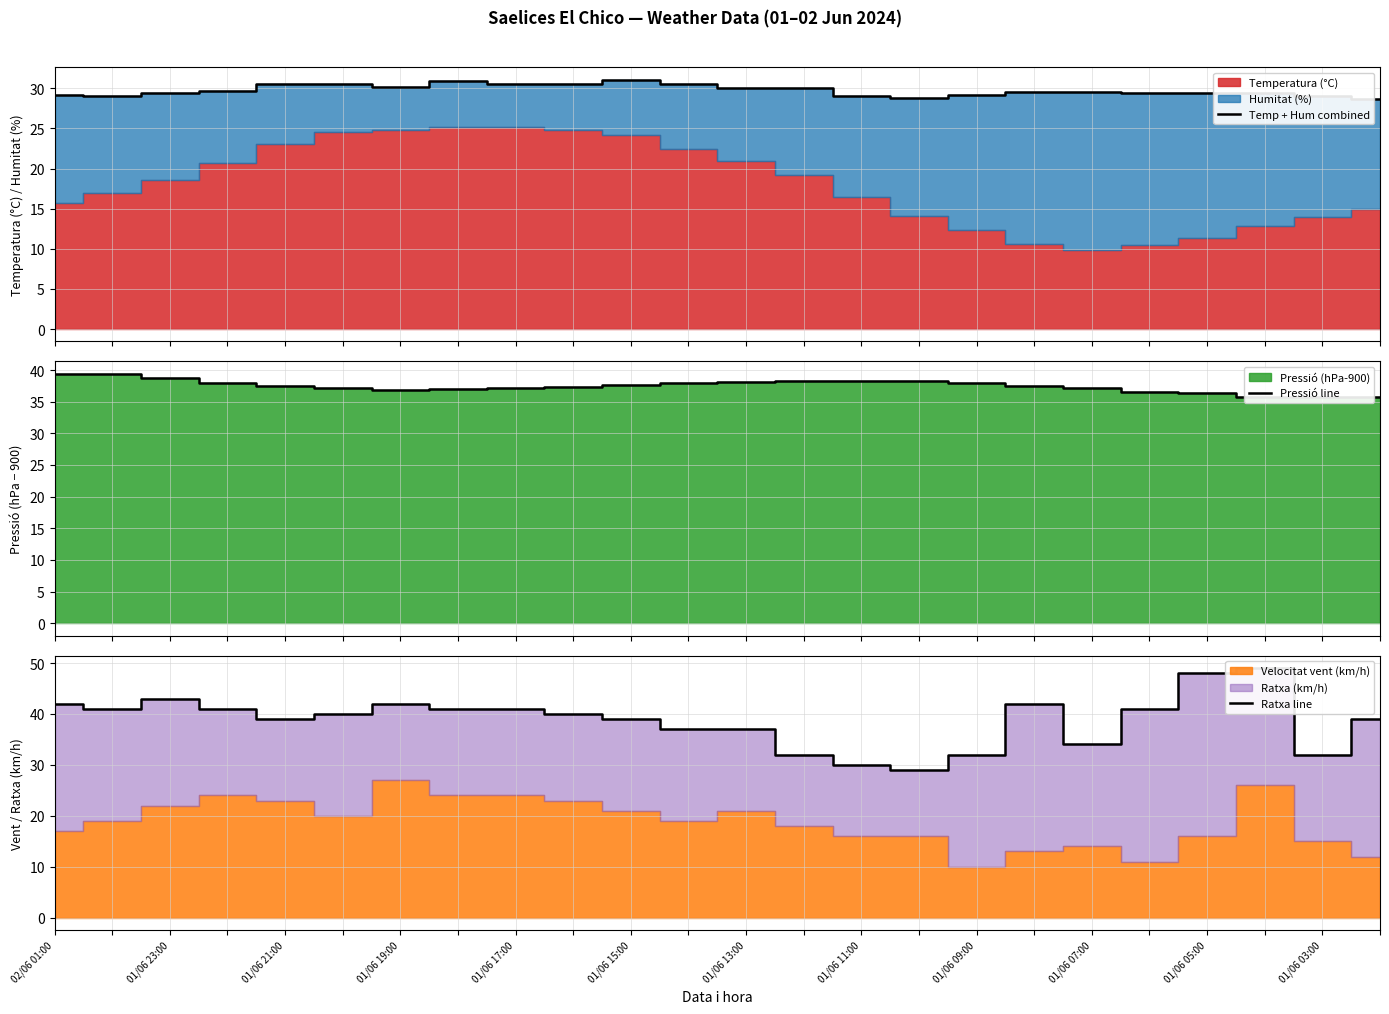

True or false: Ratxa line has a value of 49.5 at 13.

False